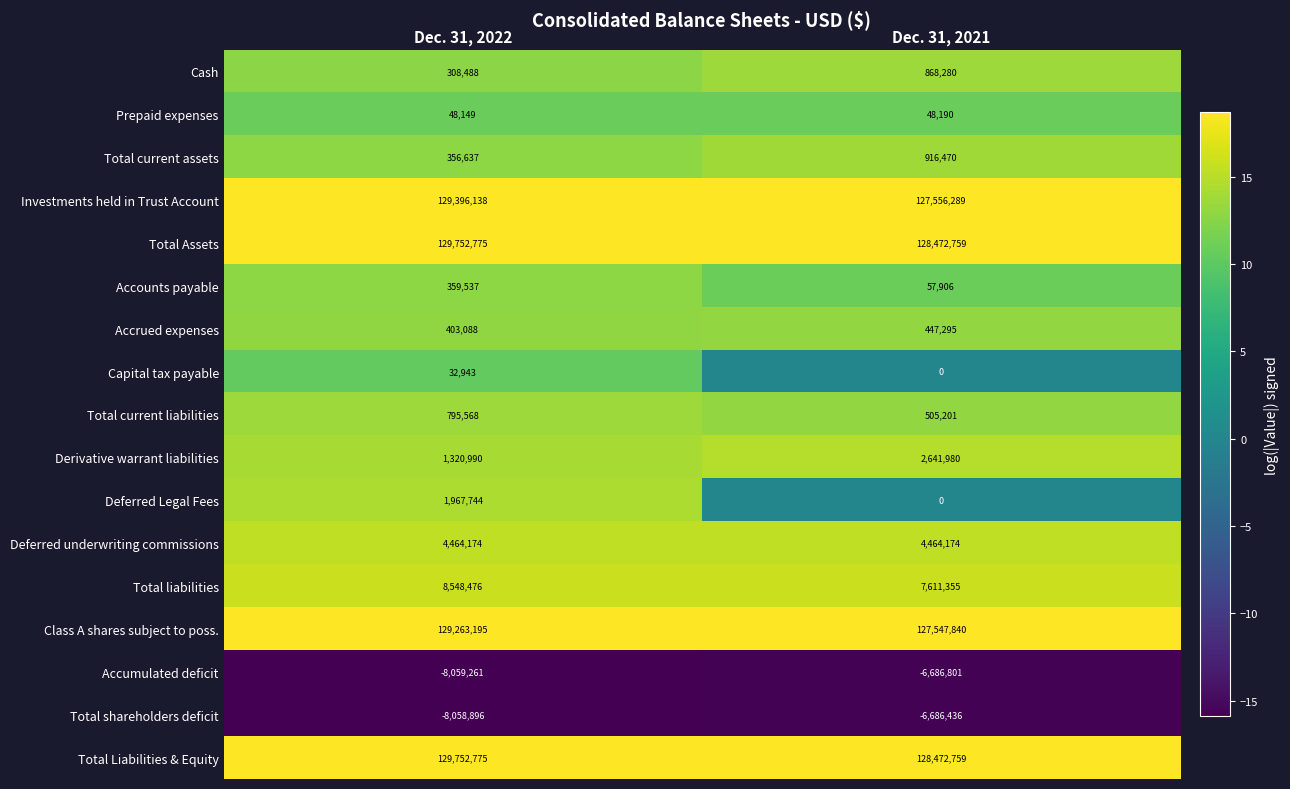

What is the average value of the Class A shares subject to poss. series?

128405518